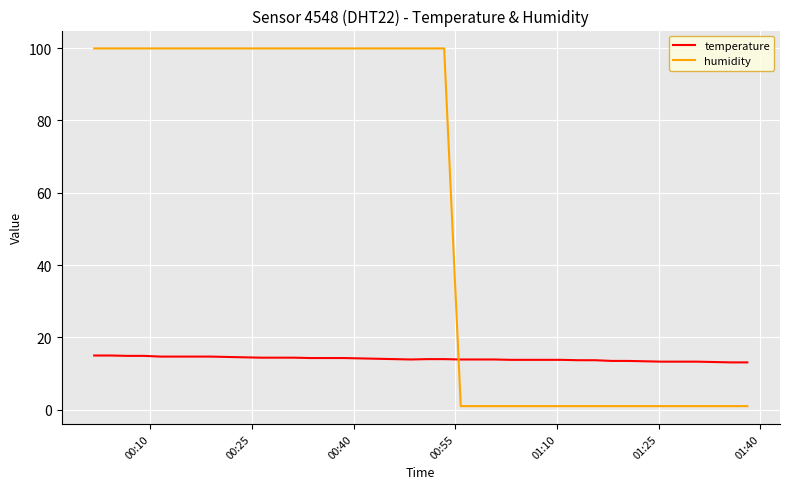

Which series has the largest total across all categories?

humidity